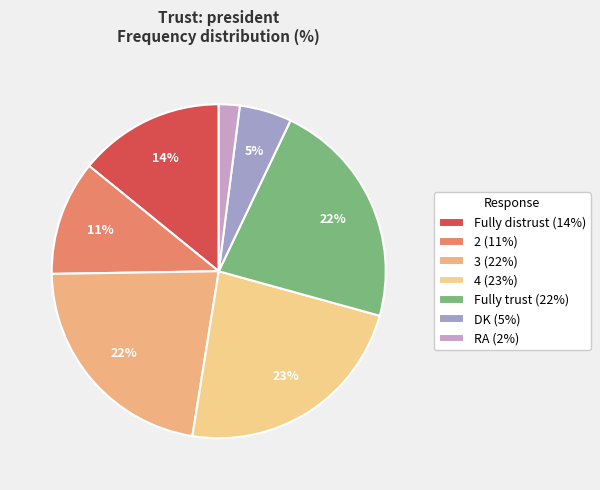

Approximately how many times larger is the value at DK compared to 3?

0.2